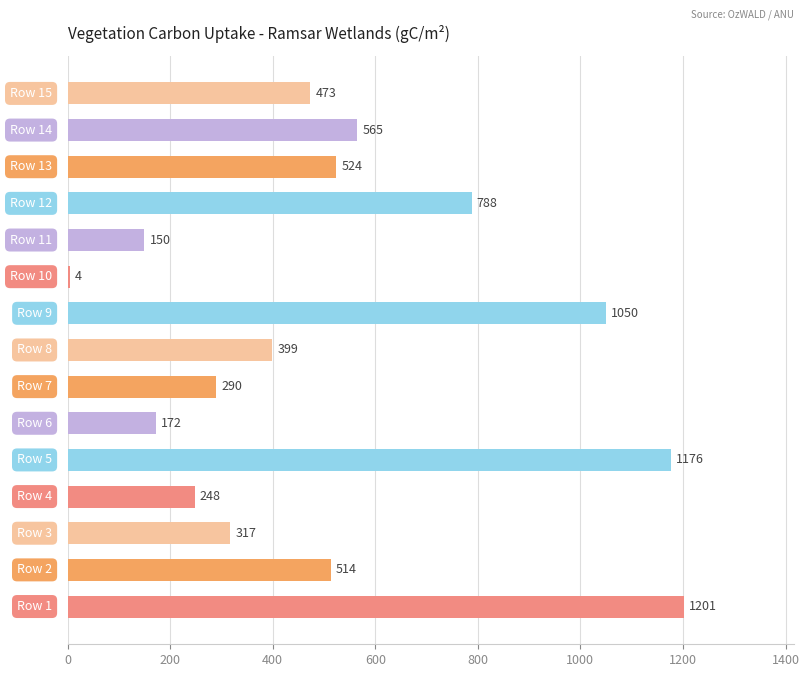

What is the greatest value displayed?

1201.1